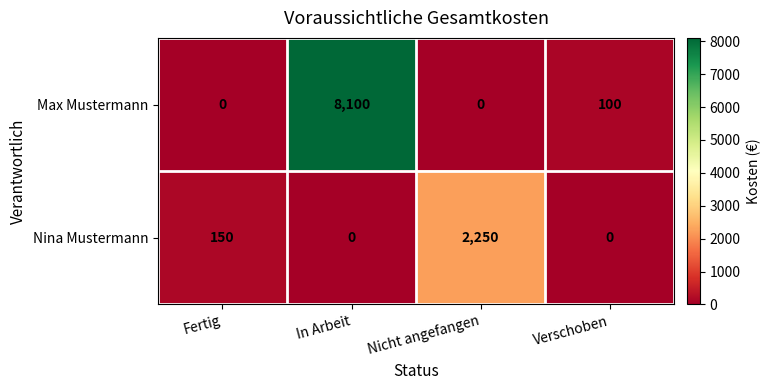

Reading left to right, transcribe all the data shown in this chart.

Max Mustermann: Fertig=0	In Arbeit=8100	Nicht angefangen=0	Verschoben=100
Nina Mustermann: Fertig=150	In Arbeit=0	Nicht angefangen=2250	Verschoben=0